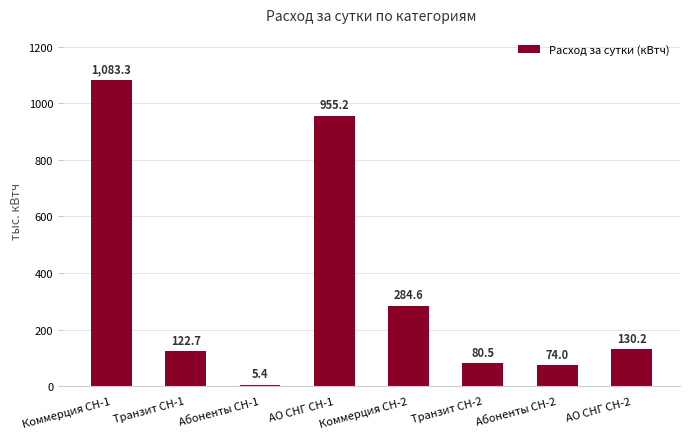

Rank the categories by value from lowest to highest.

Абоненты СН-1, Абоненты СН-2, Транзит СН-2, Транзит СН-1, АО СНГ СН-2, Коммерция СН-2, АО СНГ СН-1, Коммерция СН-1